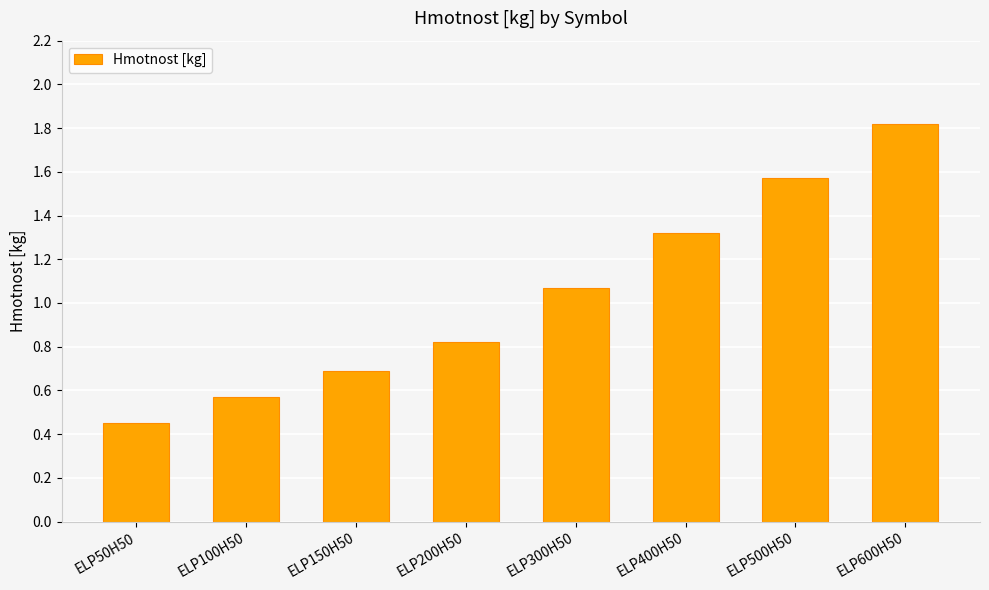

The chart shows a value of 0.6 at ELP600H50. True or false?

False